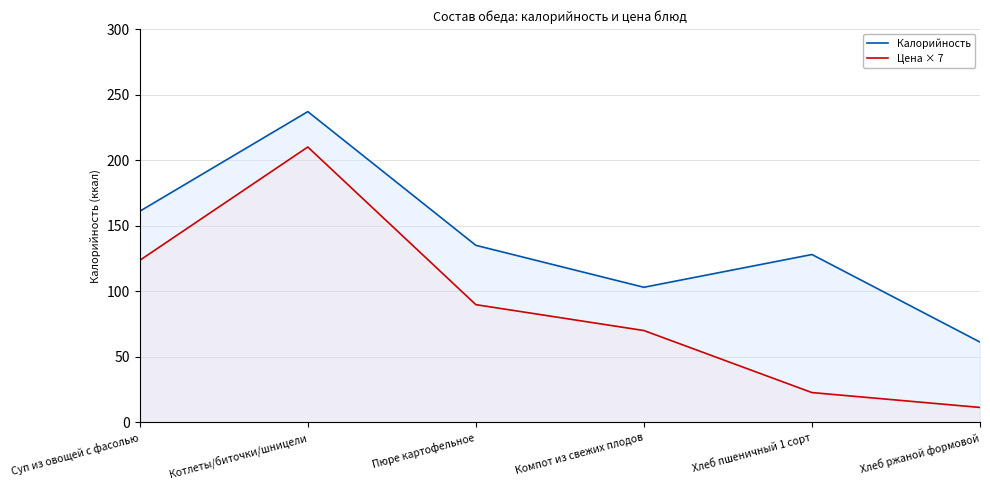

Where is Цена × 7 nearest to the value 110?

Суп из овощей с фасолью